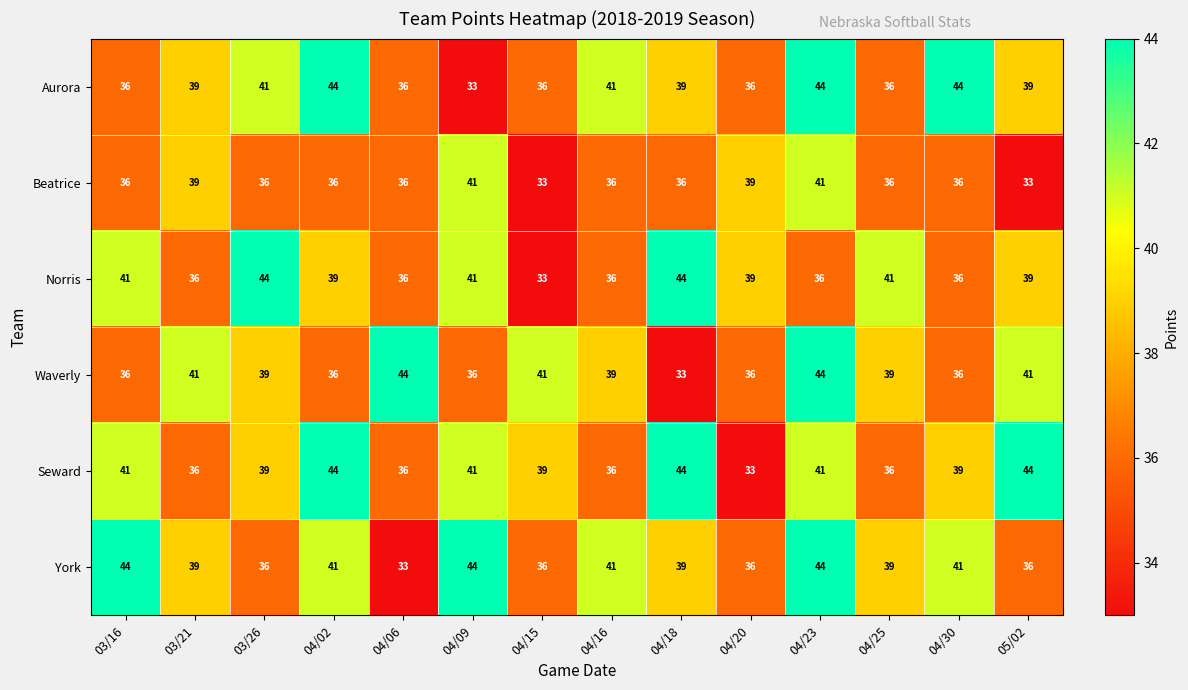

What value does the Beatrice series have at 04/18?

36